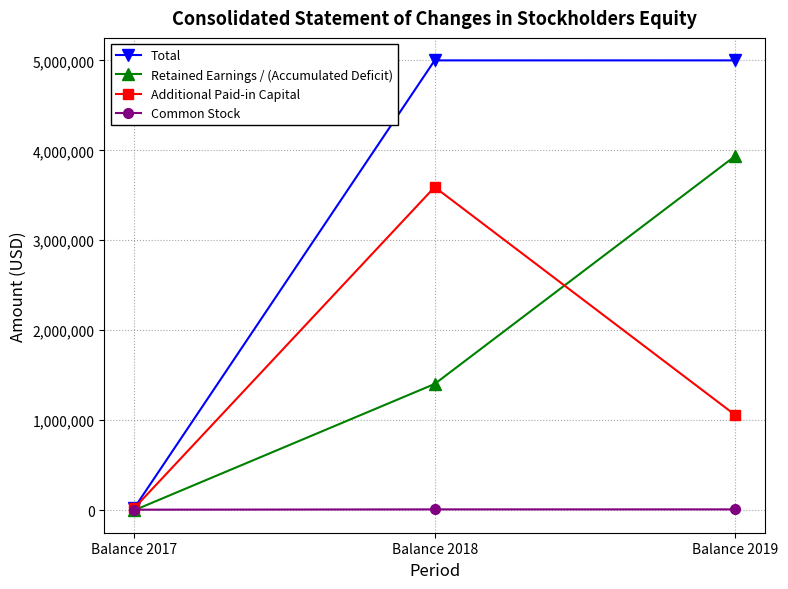

What is the value of the Common Stock point at the 1st from the left?

3737